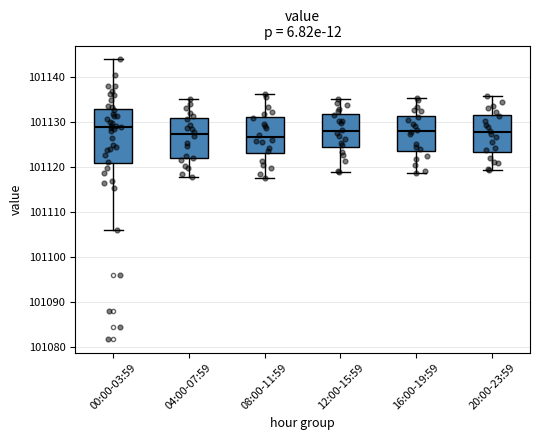

Reading left to right, read every box against the y-axis: the position of its median line, the range the box covers, and the ends of its whiskers. The values are not printed on the chart, so give them approximately, as read against the axis.

00:00-03:59: median 101129, box 101121 to 101133, whiskers 101106 to 101144
04:00-07:59: median 101127, box 101122 to 101131, whiskers 101118 to 101135
08:00-11:59: median 101127, box 101123 to 101131, whiskers 101118 to 101136
12:00-15:59: median 101128, box 101125 to 101132, whiskers 101119 to 101135
16:00-19:59: median 101128, box 101124 to 101131, whiskers 101119 to 101136
20:00-23:59: median 101128, box 101123 to 101132, whiskers 101119 to 101136